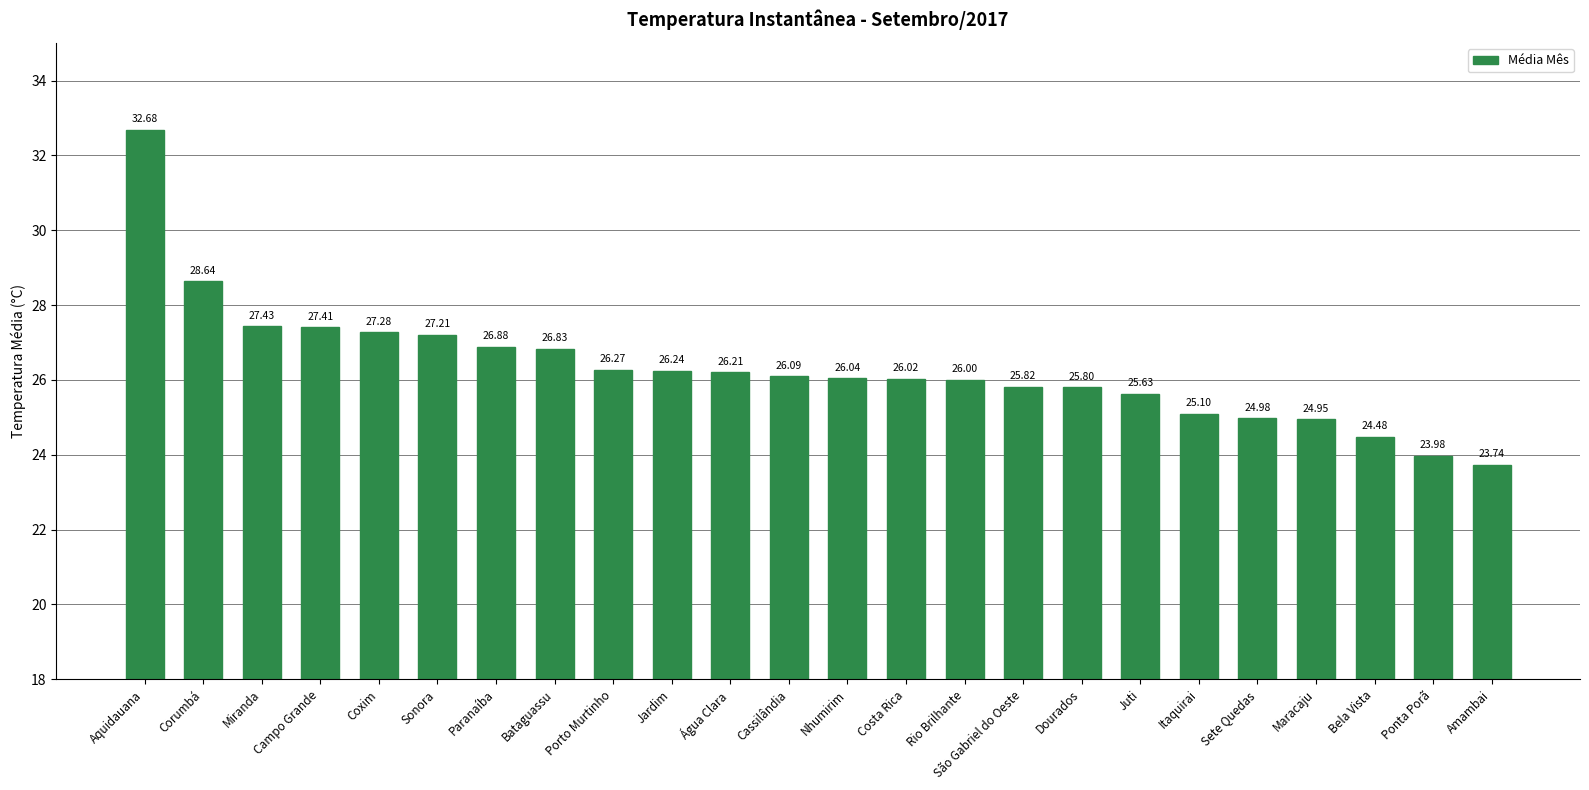

What is the change in value from Jardim to Rio Brilhante?

-0.2